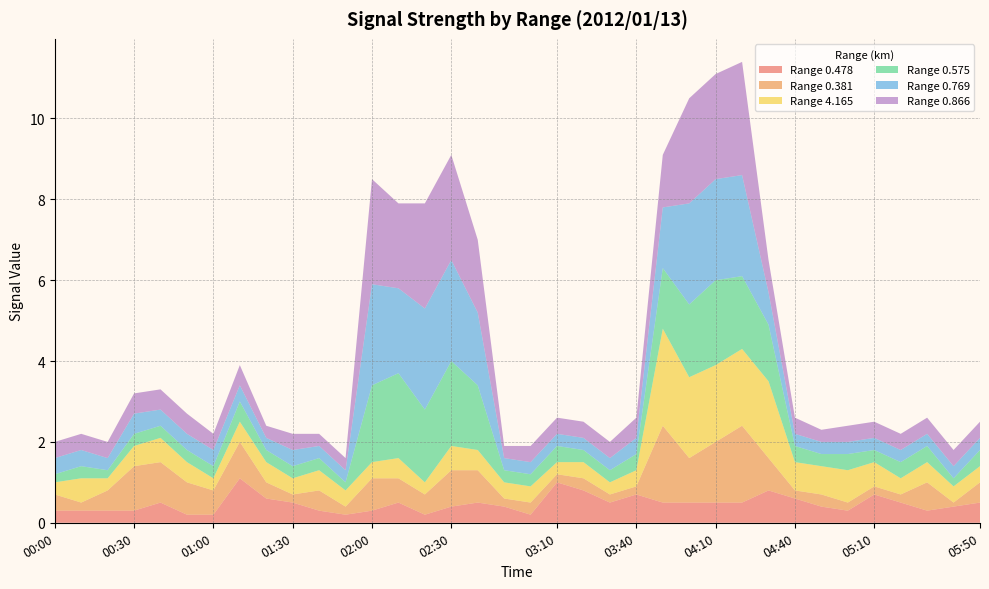

Reading left to right, what are all the values shown in this chart?

0.478: 0.3	0.3	0.3	0.3	0.5	0.2	0.2	1.1	0.6	0.5	0.3	0.2	0.3	0.5	0.2	0.4	0.5	0.4	0.2	1.0	0.8	0.5	0.7	0.5	0.5	0.5	0.5	0.8	0.6	0.4	0.3	0.7	0.5	0.3	0.4	0.5
0.381: 0.4	0.2	0.5	1.1	1.0	0.8	0.6	0.9	0.4	0.2	0.5	0.2	0.8	0.6	0.5	0.9	0.8	0.2	0.3	0.2	0.3	0.2	0.2	1.9	1.1	1.5	1.9	0.8	0.2	0.3	0.2	0.2	0.2	0.7	0.1	0.5
4.165: 0.3	0.6	0.3	0.5	0.6	0.5	0.3	0.5	0.5	0.4	0.5	0.4	0.4	0.5	0.3	0.6	0.5	0.4	0.4	0.3	0.4	0.3	0.4	2.4	2.0	1.9	1.9	1.9	0.7	0.7	0.8	0.6	0.4	0.5	0.4	0.4
0.575: 0.2	0.3	0.2	0.3	0.3	0.3	0.3	0.5	0.3	0.3	0.3	0.2	1.9	2.1	1.8	2.1	1.6	0.3	0.3	0.4	0.3	0.3	0.4	1.5	1.8	2.1	1.8	1.4	0.4	0.3	0.4	0.3	0.4	0.4	0.2	0.4
0.769: 0.4	0.4	0.3	0.5	0.4	0.4	0.4	0.4	0.3	0.4	0.3	0.3	2.5	2.1	2.5	2.5	1.8	0.3	0.3	0.3	0.3	0.3	0.4	1.5	2.5	2.5	2.5	0.8	0.3	0.3	0.3	0.3	0.3	0.3	0.3	0.3
0.866: 0.4	0.4	0.4	0.5	0.5	0.5	0.4	0.5	0.3	0.4	0.3	0.3	2.6	2.1	2.6	2.6	1.8	0.3	0.4	0.4	0.4	0.4	0.5	1.3	2.6	2.6	2.8	0.8	0.4	0.3	0.4	0.4	0.4	0.4	0.4	0.4